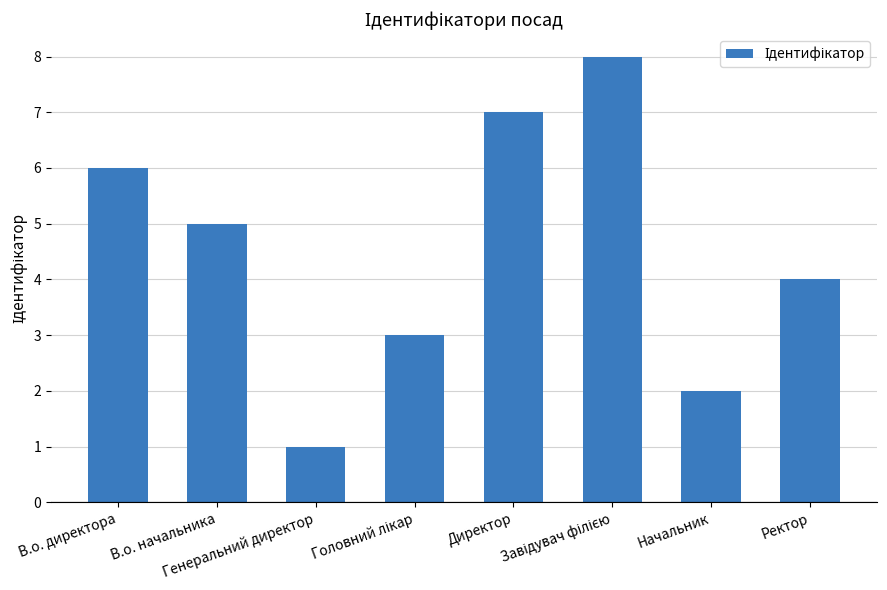

Is it true that the value at Директор is 7?

True